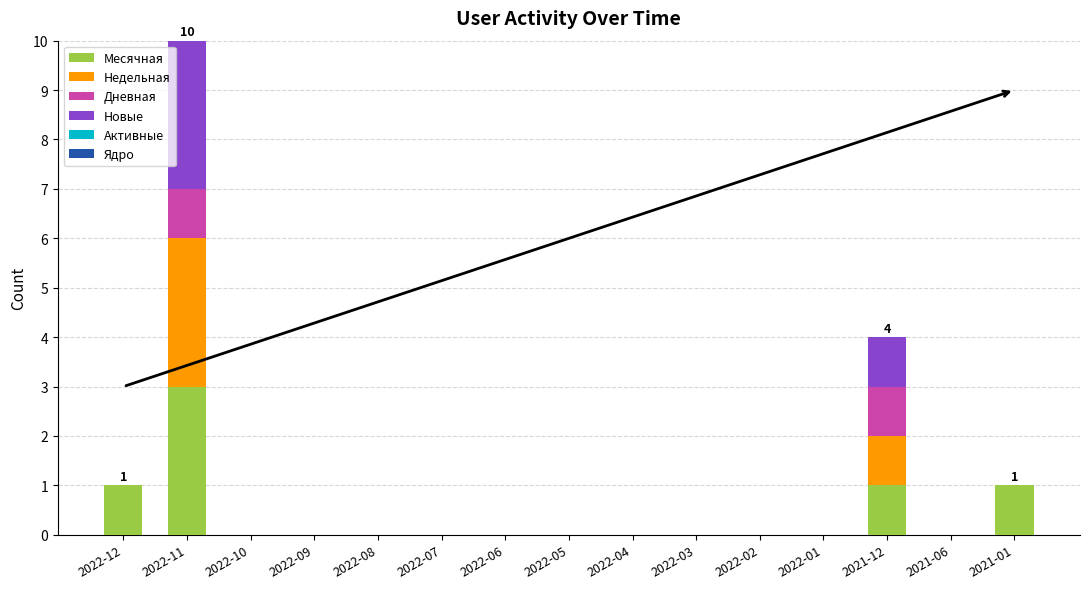

Count the number of categories in the chart.

15